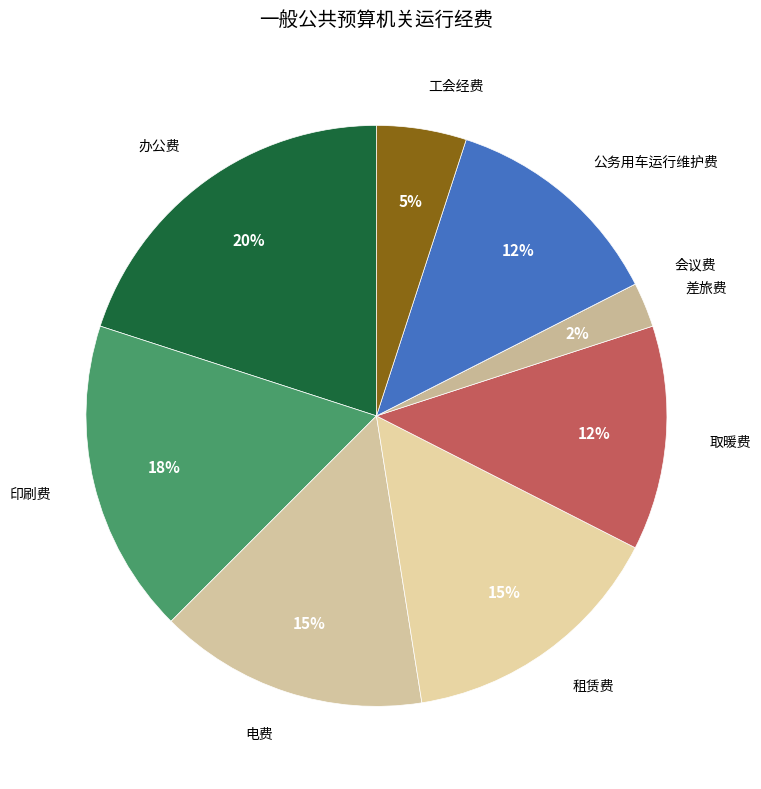

Does any single category account for the majority?

No